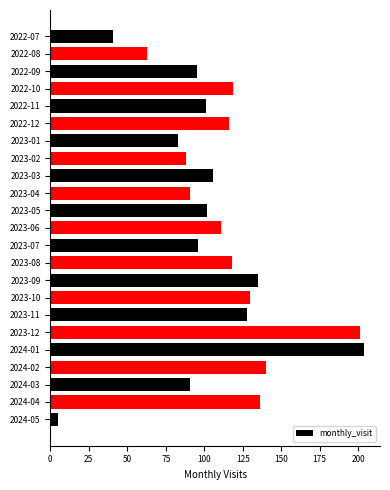

Count the number of categories in the chart.

23